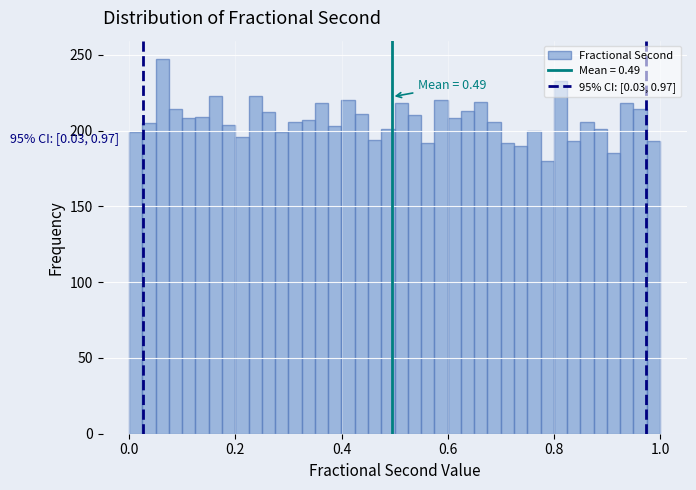

Around what value on the x-axis is the tallest bar? Give the approximate position of its centre, as read against the axis.

0.06